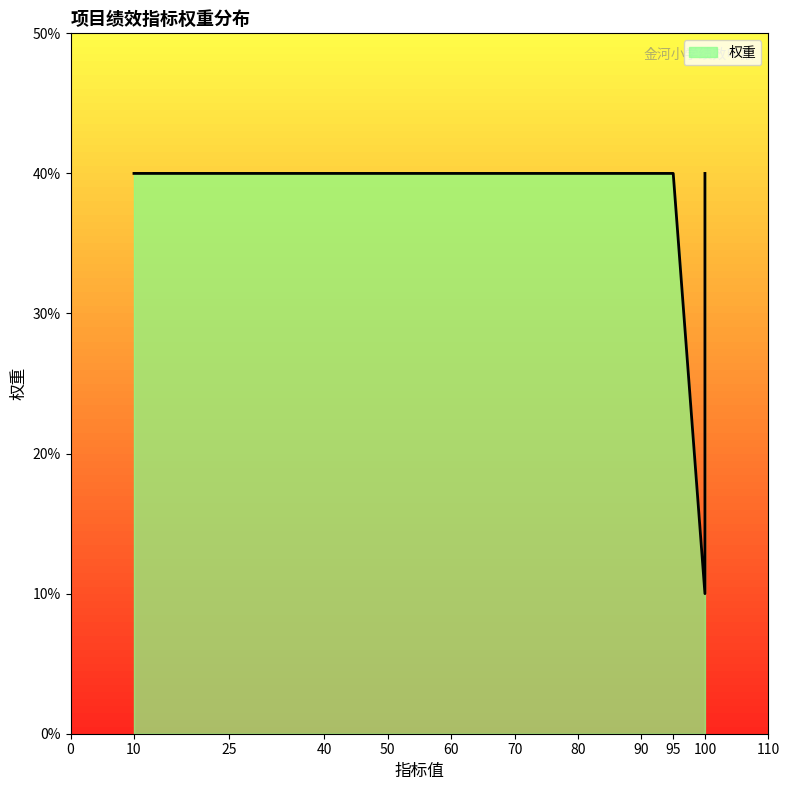

Reading left to right, list all the values displayed in this chart.

10	40	40	40	10	40	40	10	40